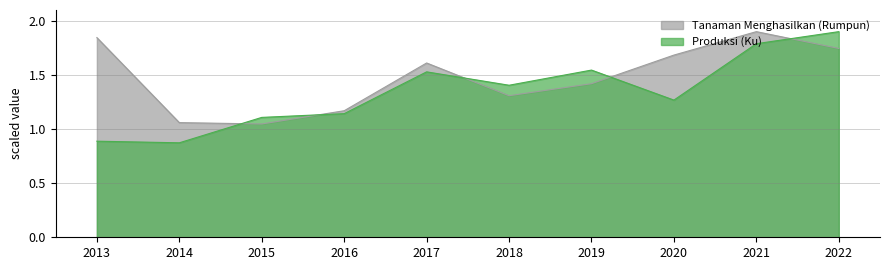

At which label does Tanaman Menghasilkan (Rumpun) reach its minimum?

2015